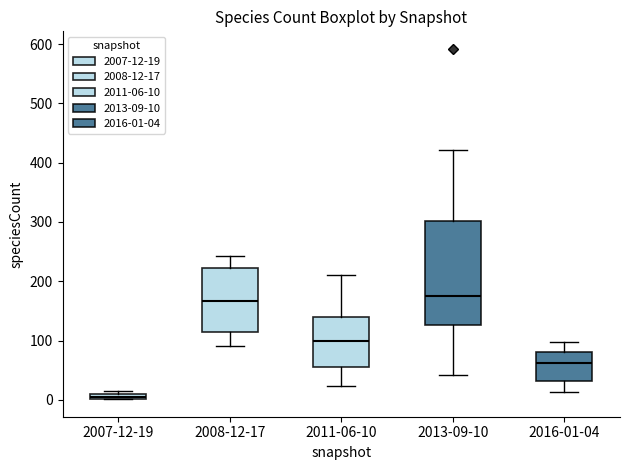

Comparing the boxes themselves (not the whiskers), which one is the tallest?

2013-09-10